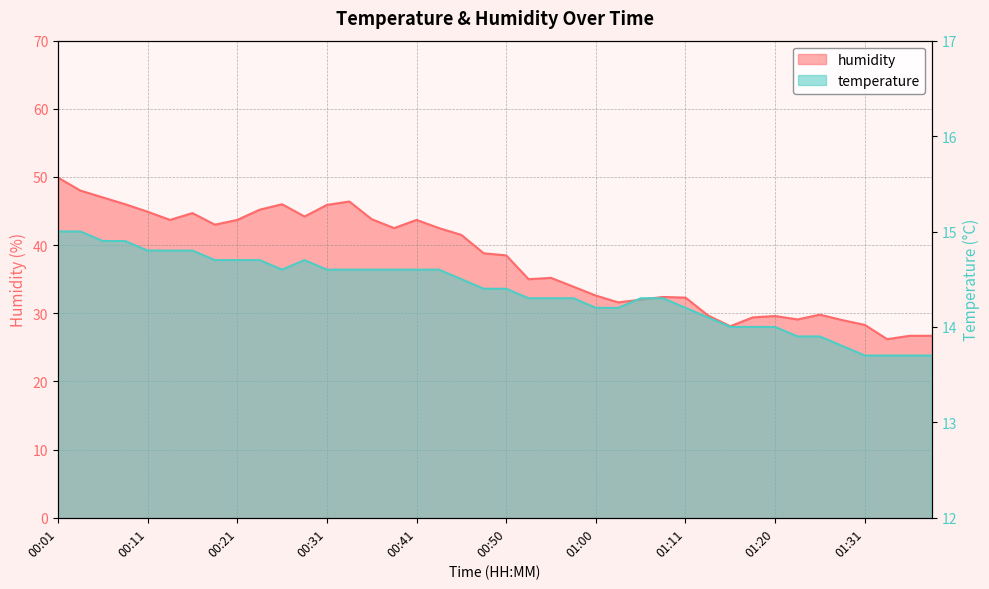

How many series are shown in this chart?

2